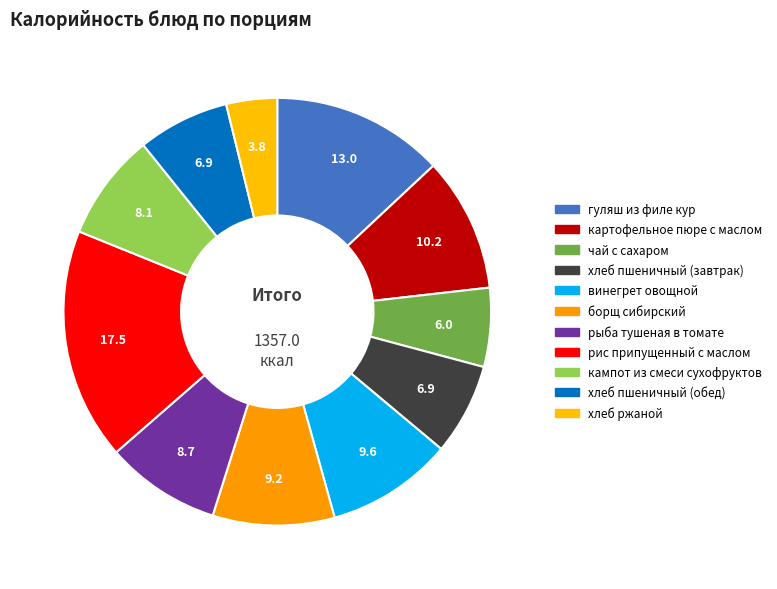

How many segments does this pie chart have?

11